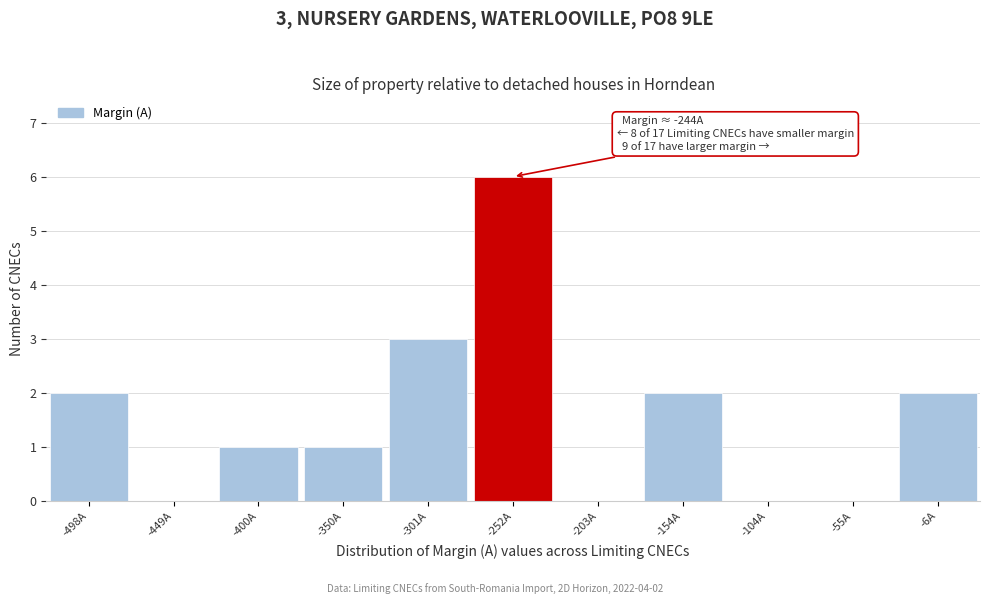

Over which range of the x-axis is the bar tallest?

-275 to -230